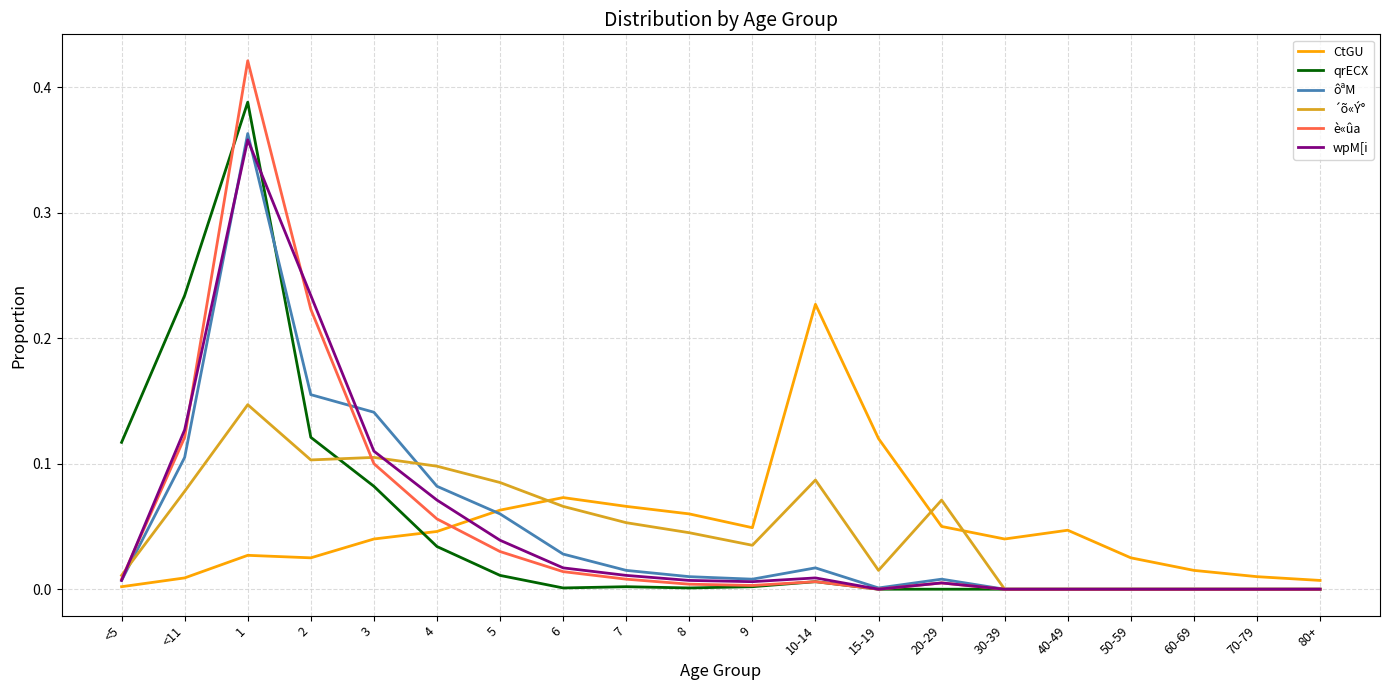

True or false: qrECX and wpM[i cross at least once.

True